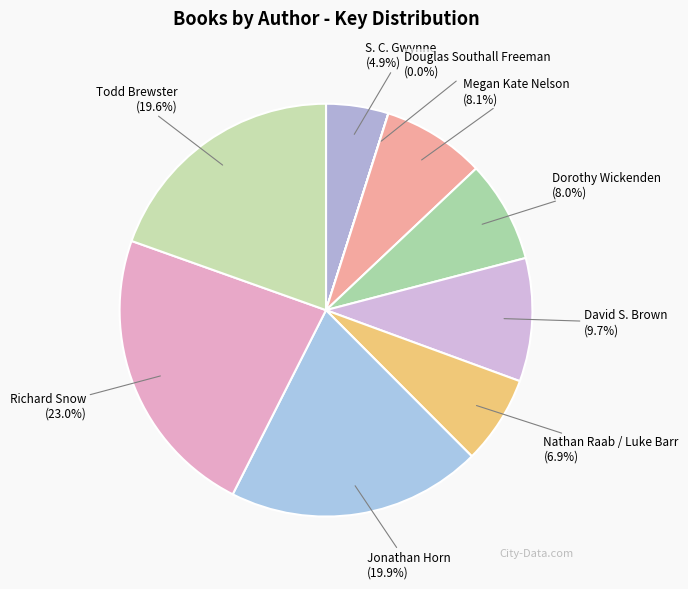

Which category has the biggest portion of the pie?

Richard Snow